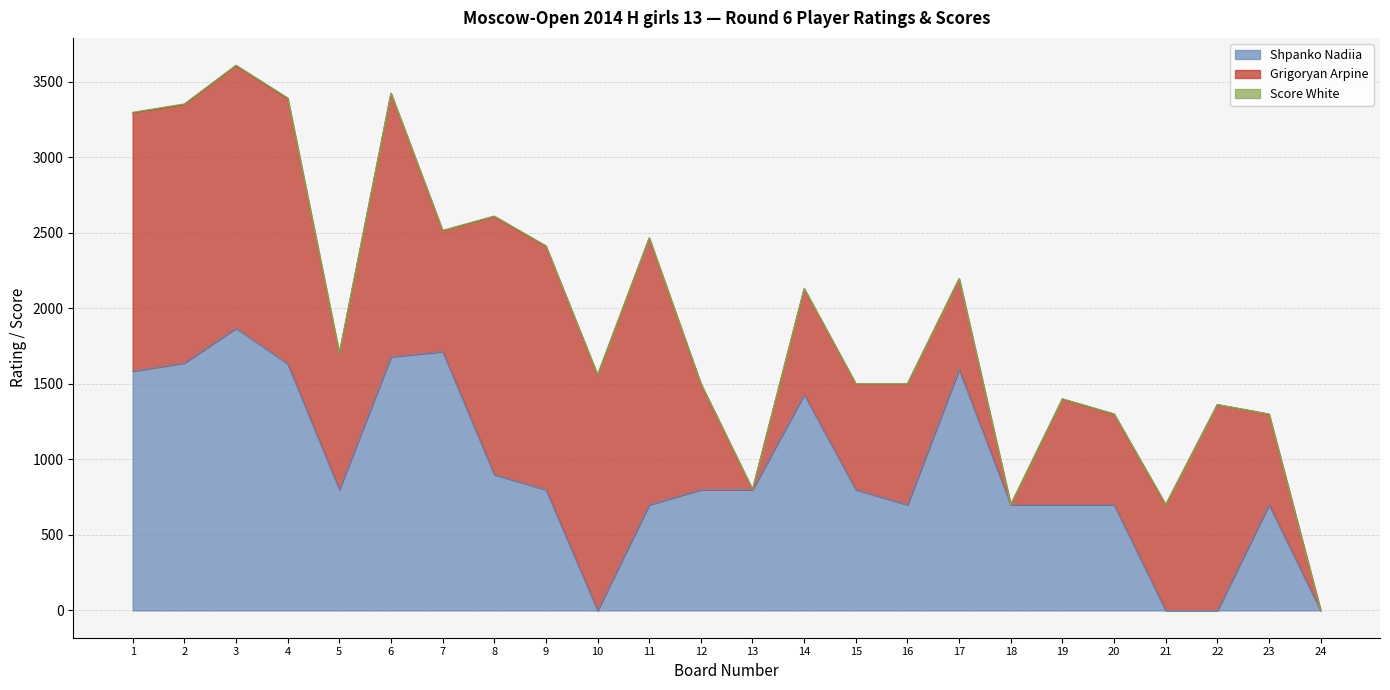

At 8, list the series in order from smallest to largest.

Score White, Shpanko Nadiia, Grigoryan Arpine